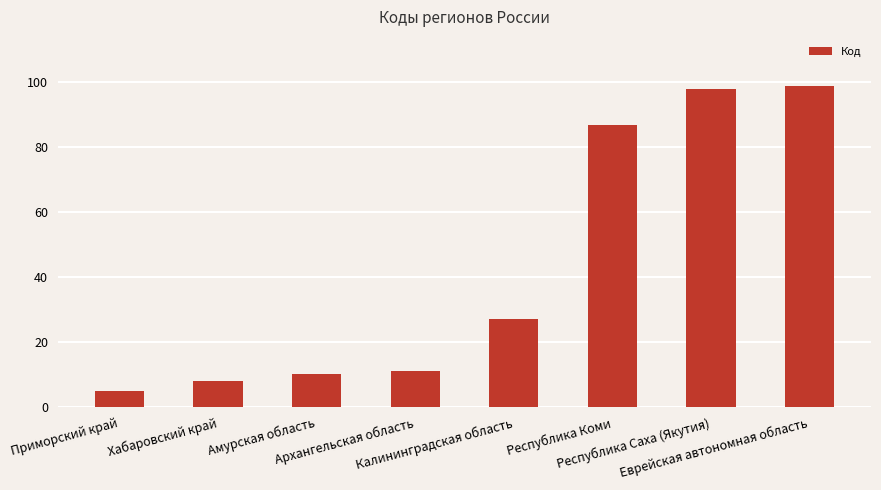

Is it true that the value at Еврейская автономная область is 22?

False